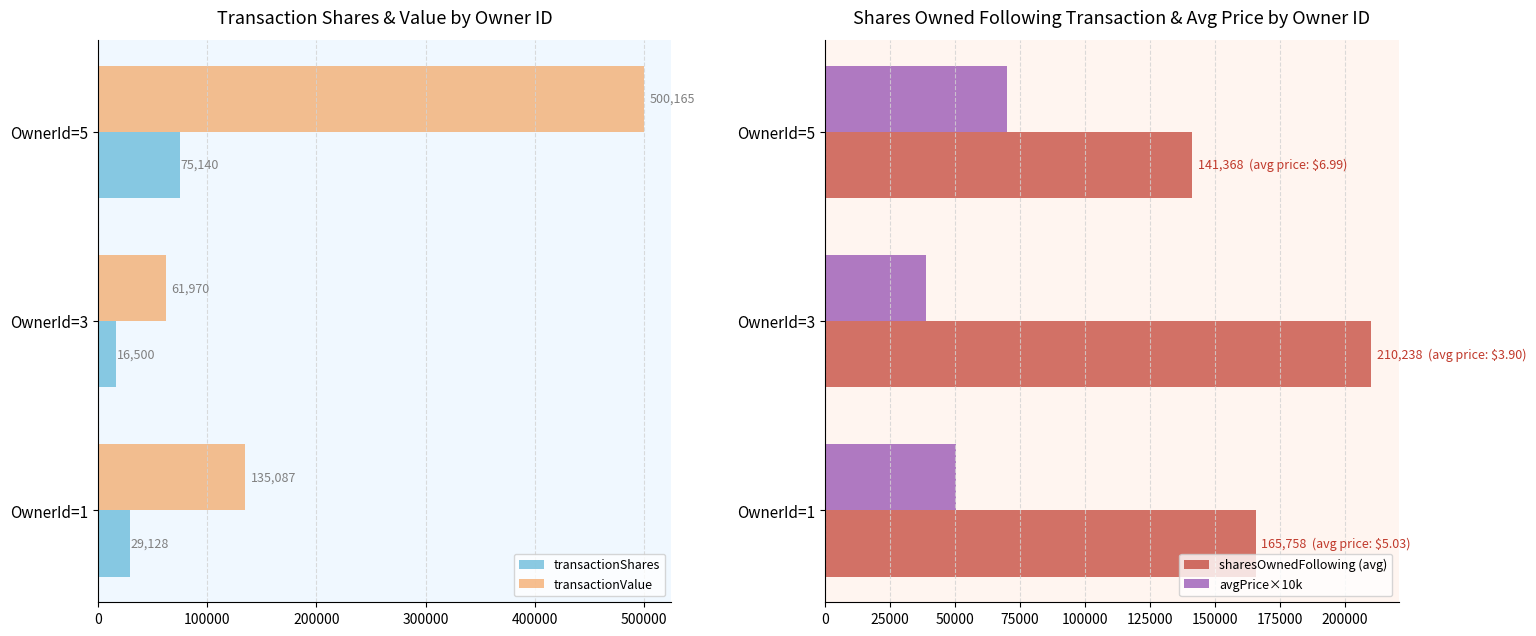

True or false: transactionValue has a value of 61970 at OwnerId=3.

True